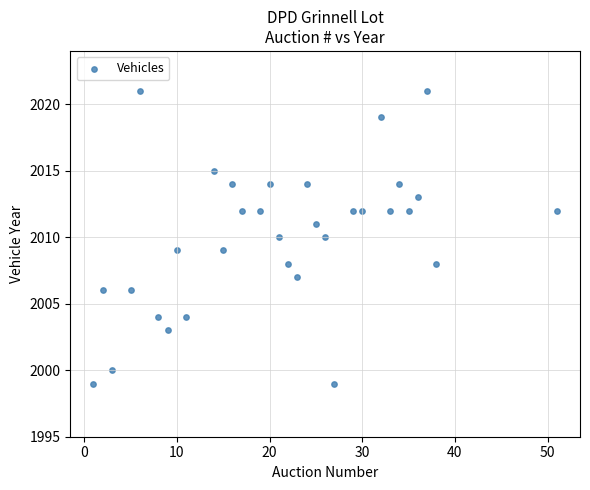

What is the range of Y values (max minus min)?

22